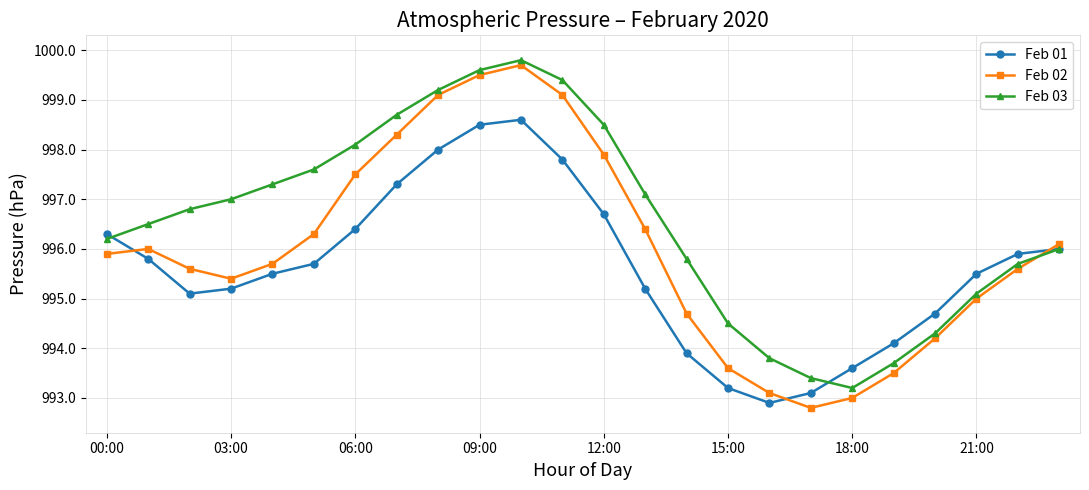

What is the lowest value of the Feb 03 series?

993.2